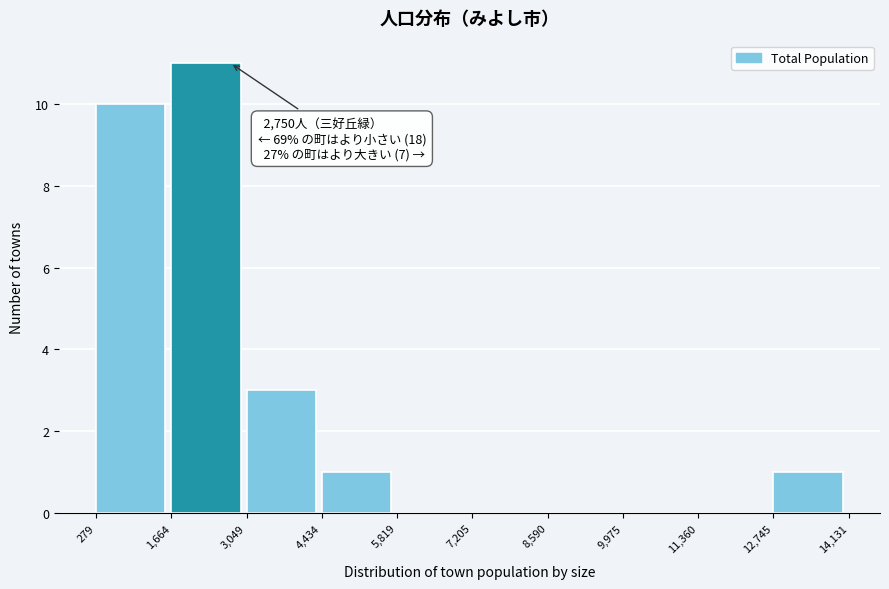

Over which range of the x-axis is the bar tallest?

1,664 to 3,049